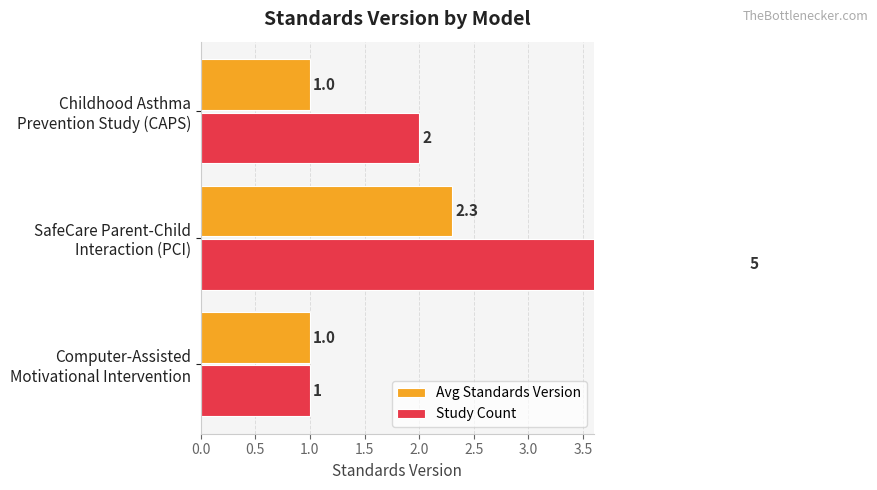

What is the average value of the Avg Standards Version series?

1.4